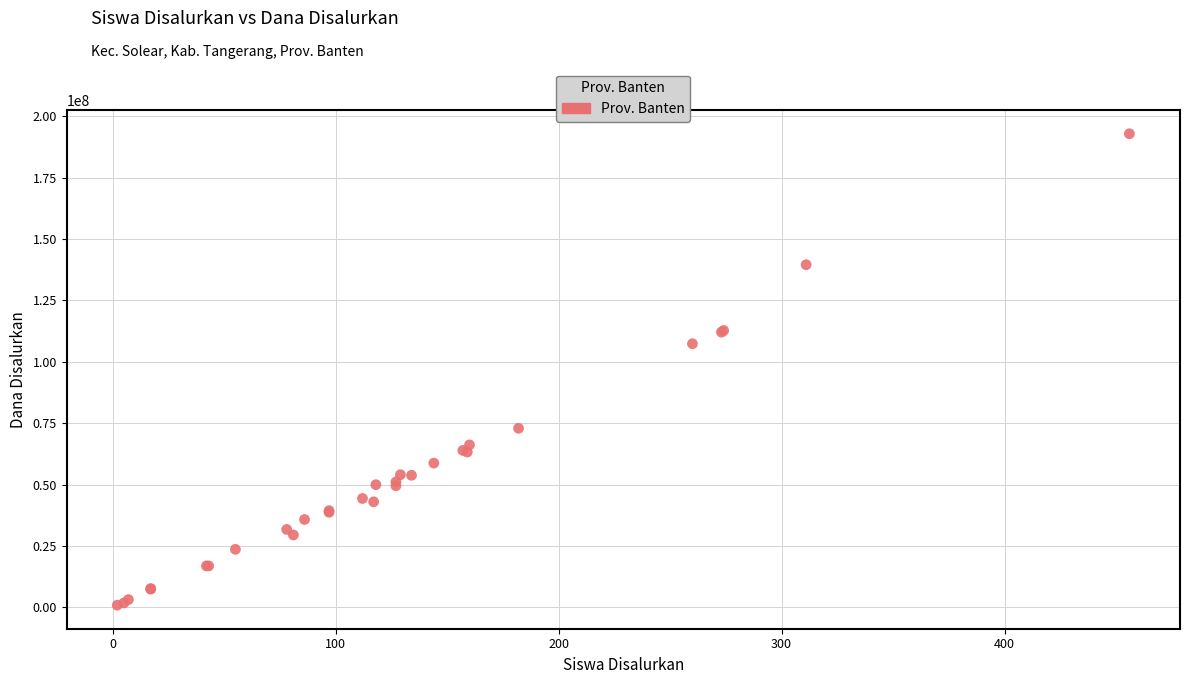

What Y value in the scatter plot is closest to 96862500?

107325000